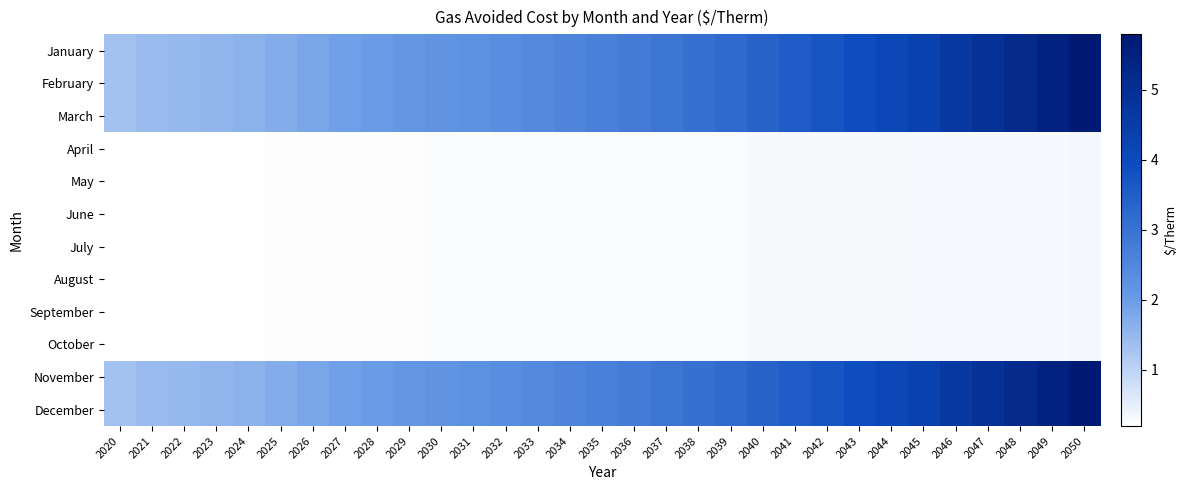

At how many categories does at least one series exceed 1?

31